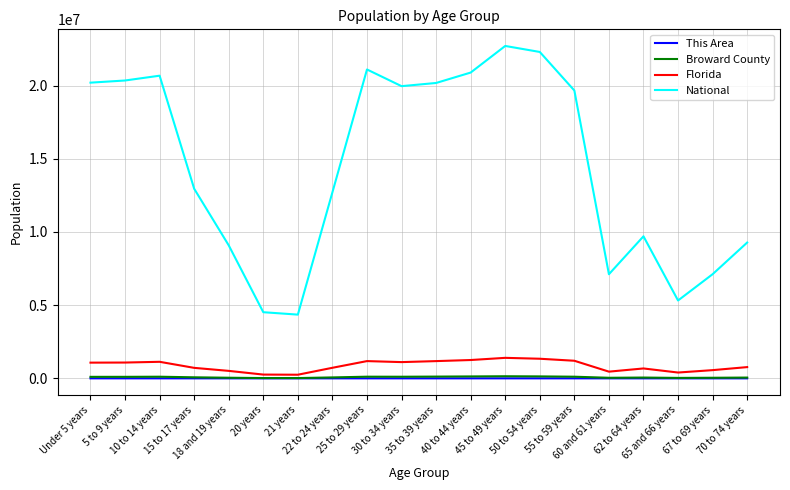

What is the difference between the second highest and minimum values in the Florida series?

1091689